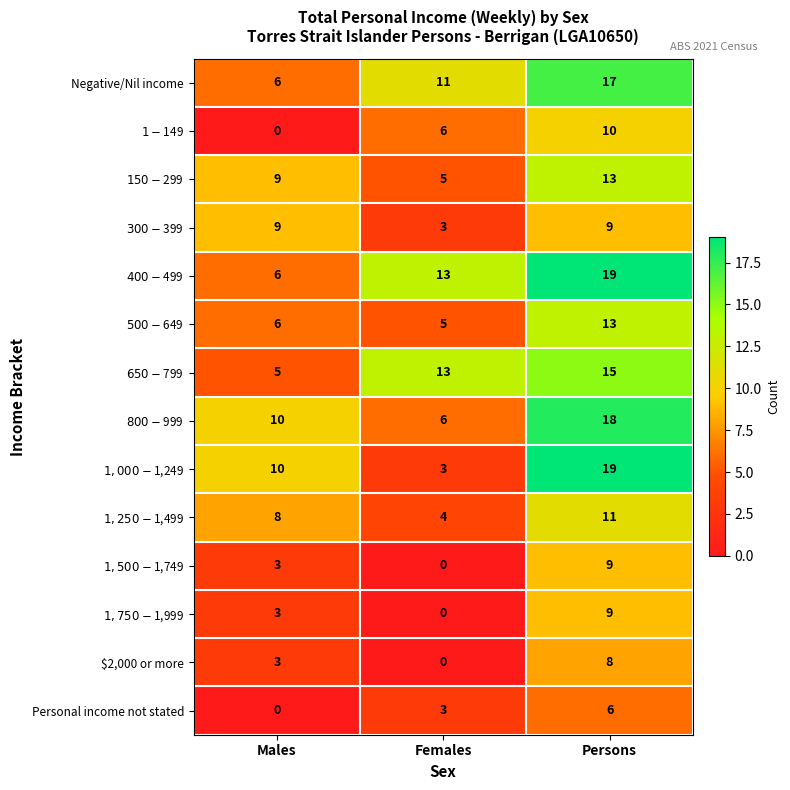

How many categories are shown in the chart?

3